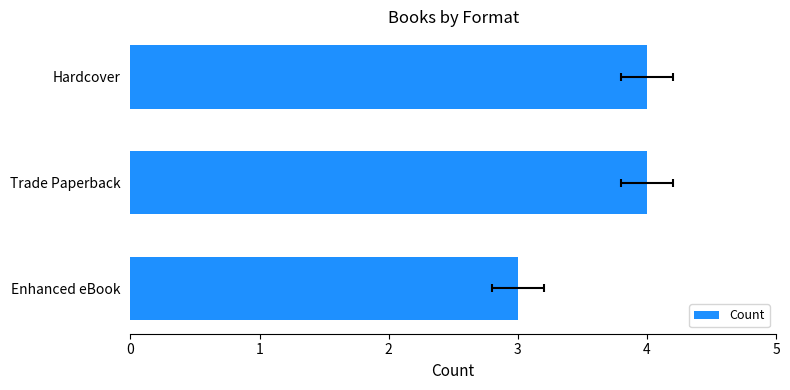

Rank the categories by value from lowest to highest.

Enhanced eBook, Trade Paperback, Hardcover